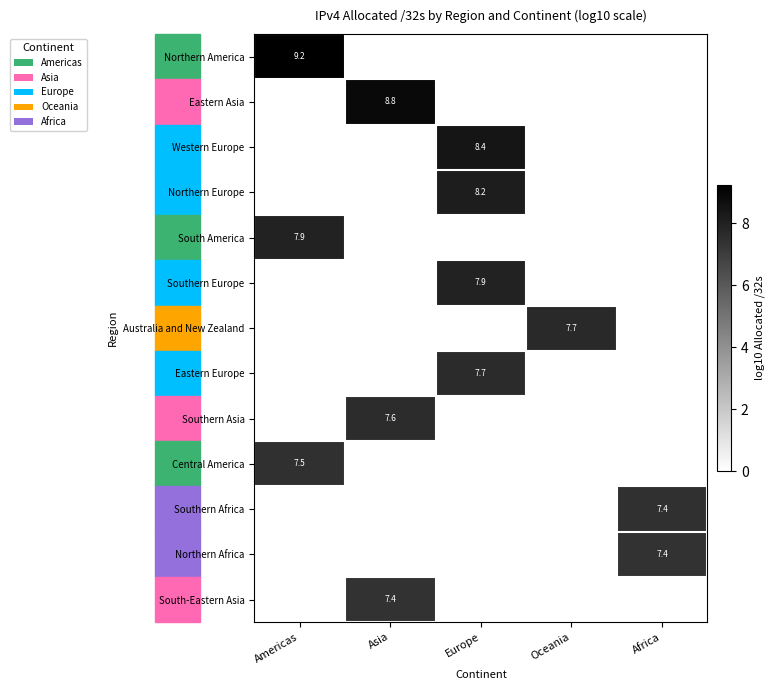

List the series in order of their peak value, highest first.

Northern America, Eastern Asia, Western Europe, Northern Europe, South America, Southern Europe, Australia and New Zealand, Eastern Europe, Southern Asia, Central America, Southern Africa, Northern Africa, South-Eastern Asia